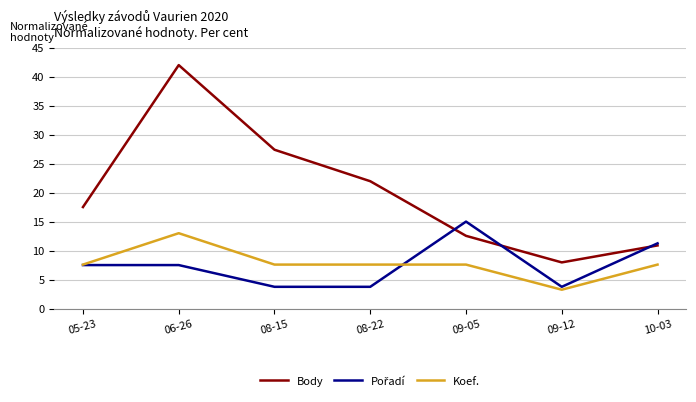

True or false: Body and Koef. cross at least once.

False